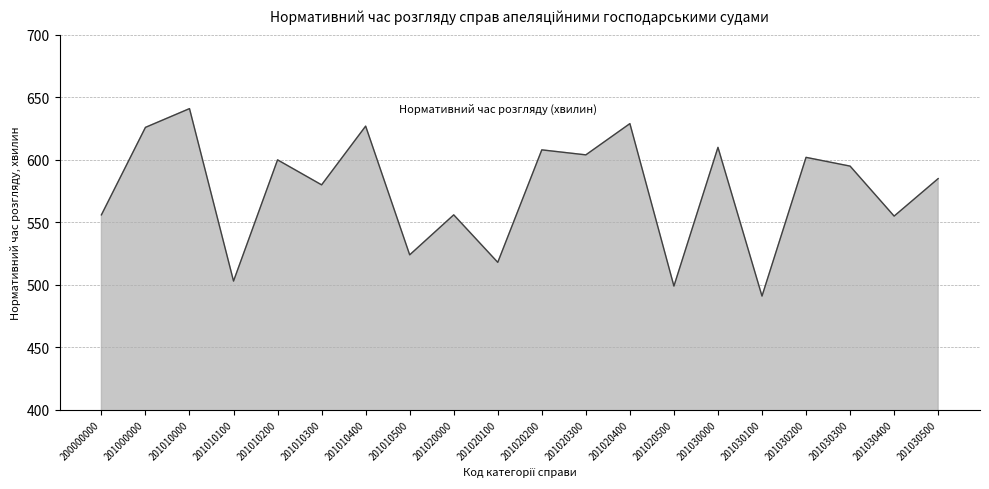

How many distinct data groups are displayed?

1